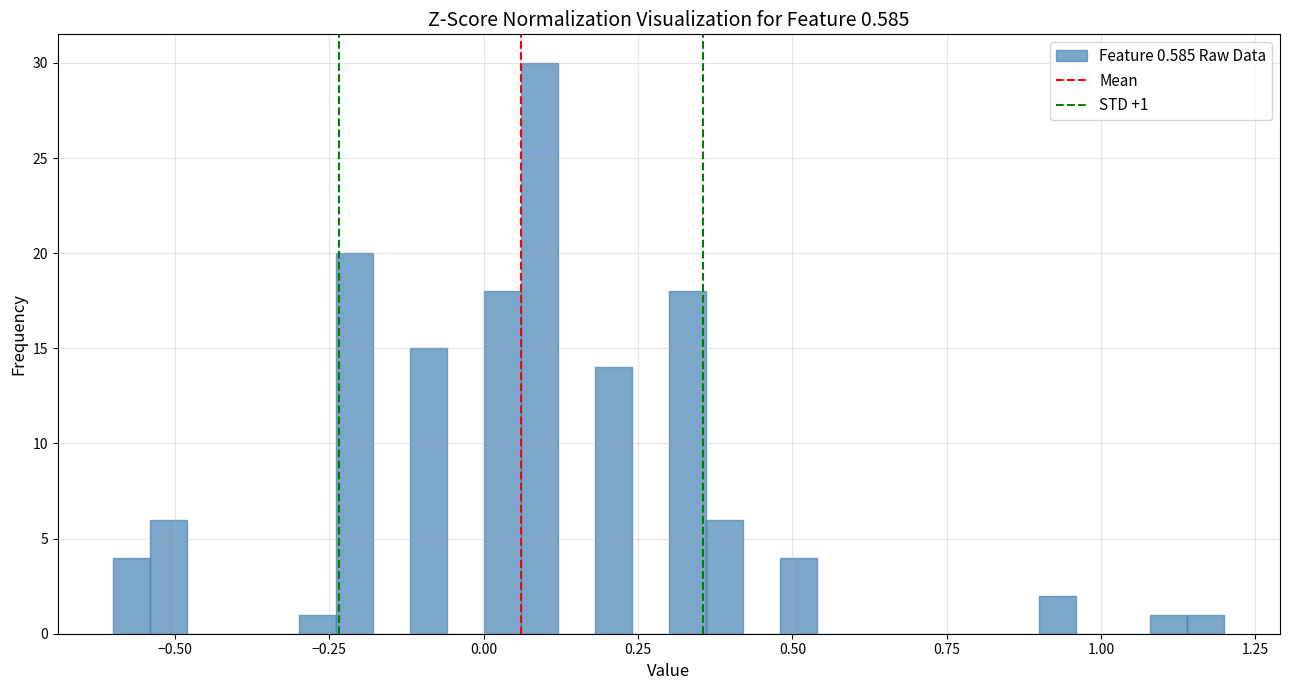

Read against the x-axis, roughly where is the centre of the tallest bar?

0.10